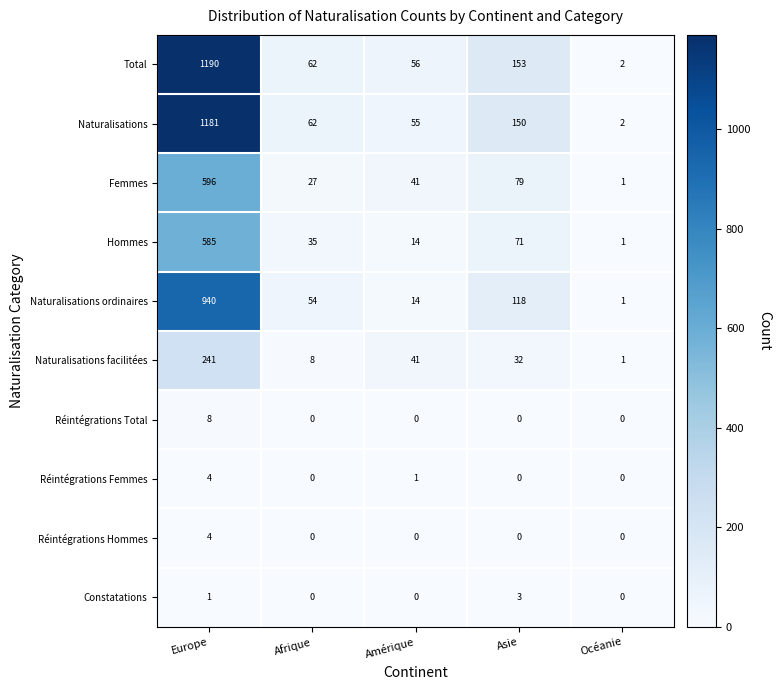

What is the difference between the Réintégrations Femmes values at Asie and Europe?

4